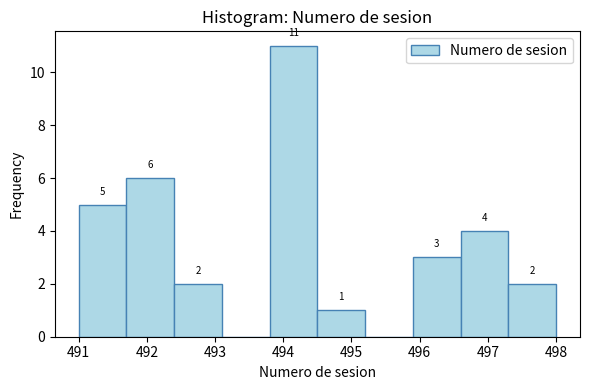

Over which range of the x-axis is the bar tallest?

493.8 to 494.5